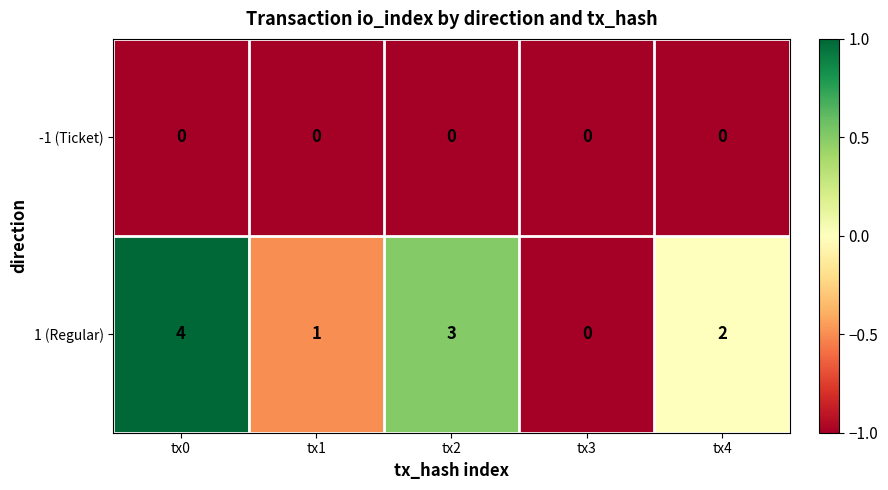

Where does the 1 (Regular) series first go above 2?

tx0